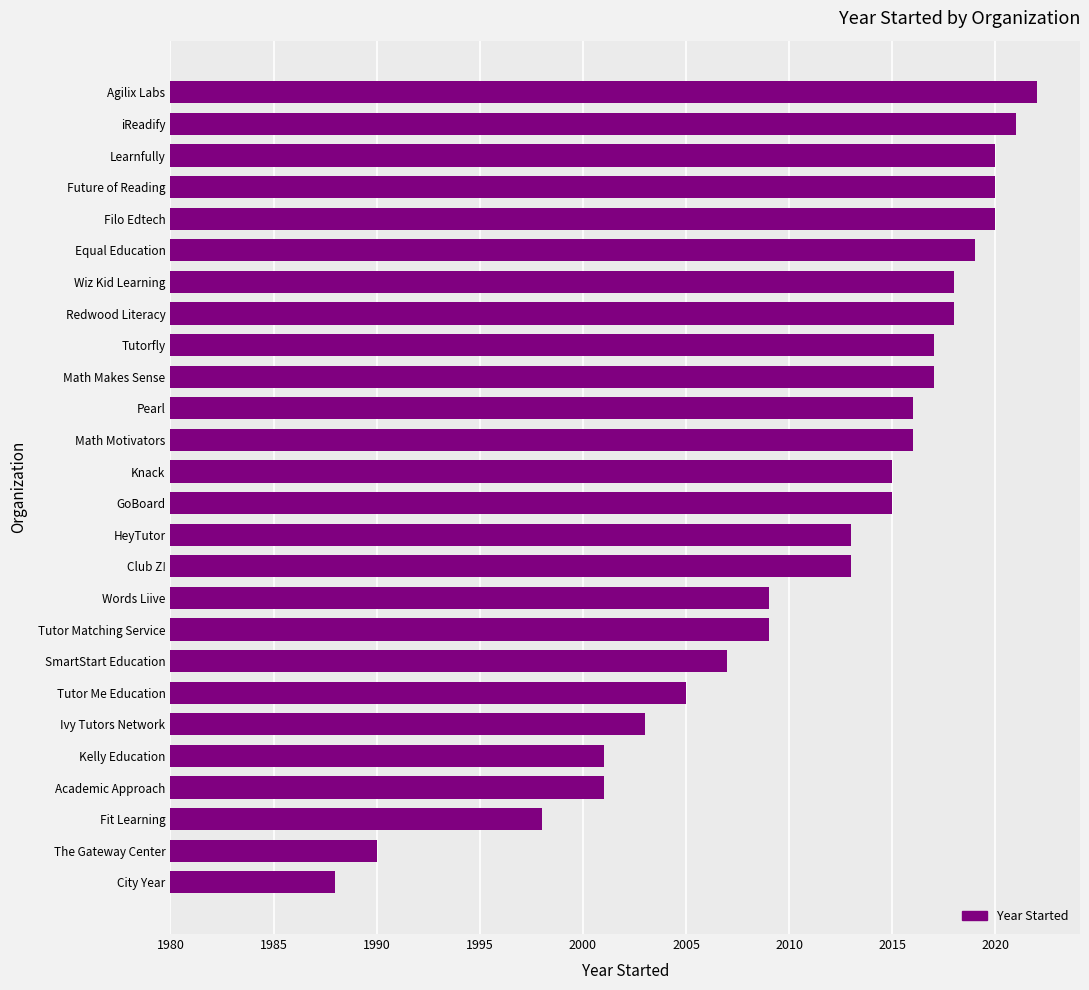

Are the bars horizontal?

Yes